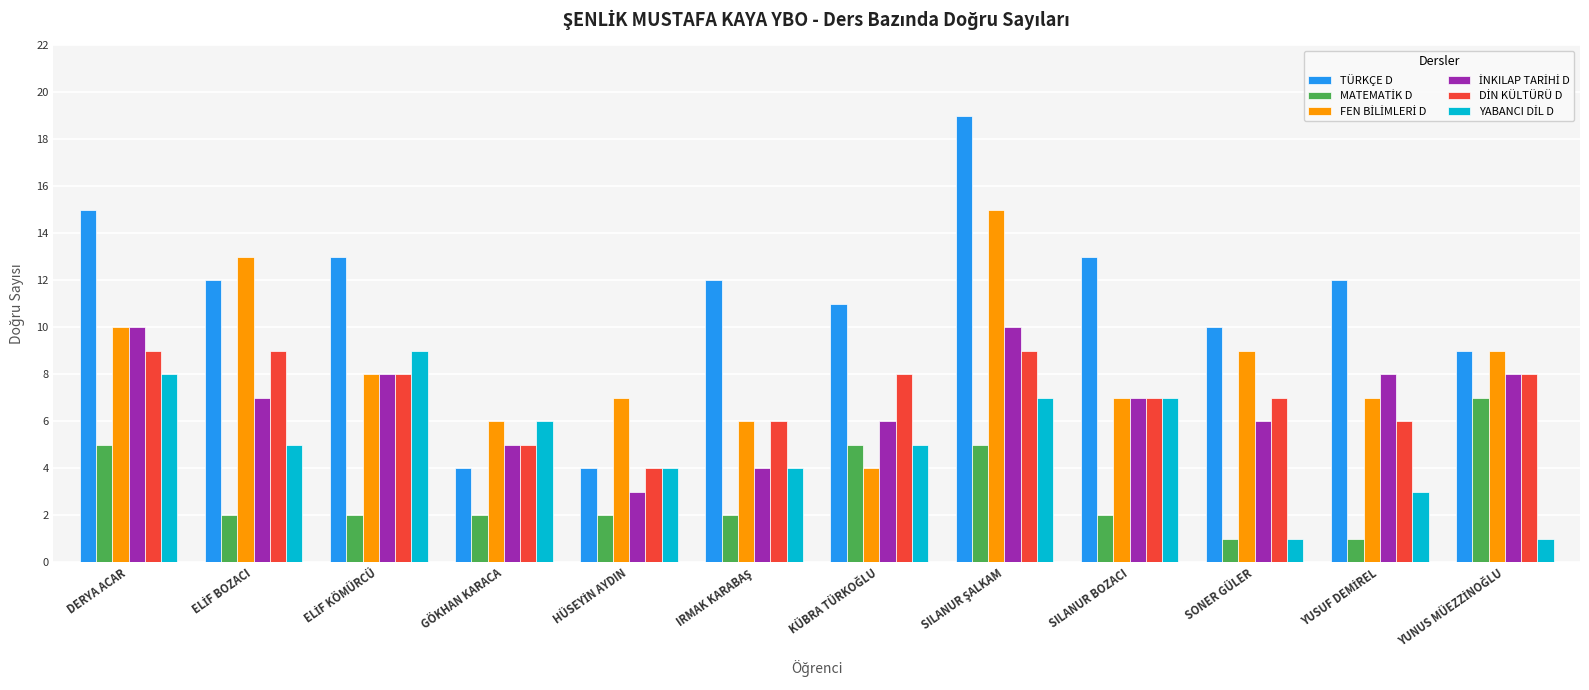

Read the TÜRKÇE D value at GÖKHAN KARACA.

4